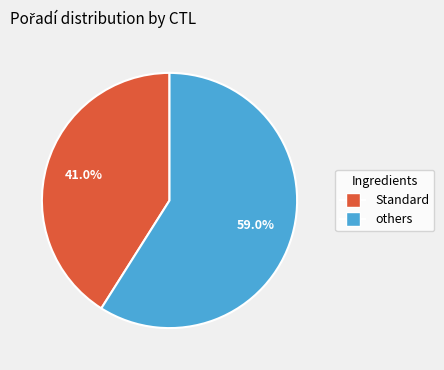

Does any single category account for the majority?

Yes